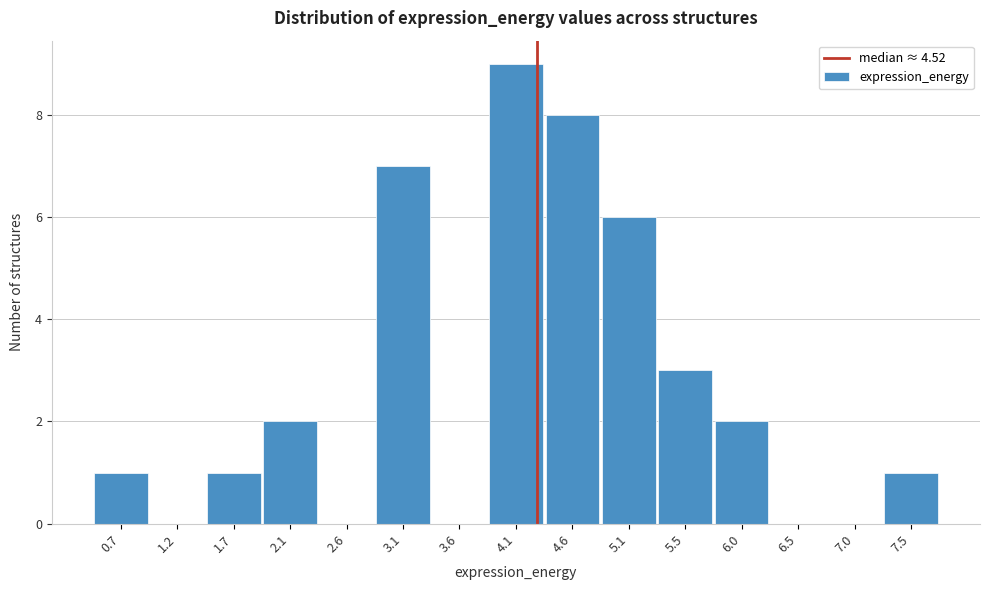

Reading left to right, list all the values displayed in this chart.

0.7=1	1.2=0	1.7=1	2.1=2	2.6=0	3.1=7	3.6=0	4.1=9	4.6=8	5.1=6	5.5=3	6.0=2	6.5=0	7.0=0	7.5=1